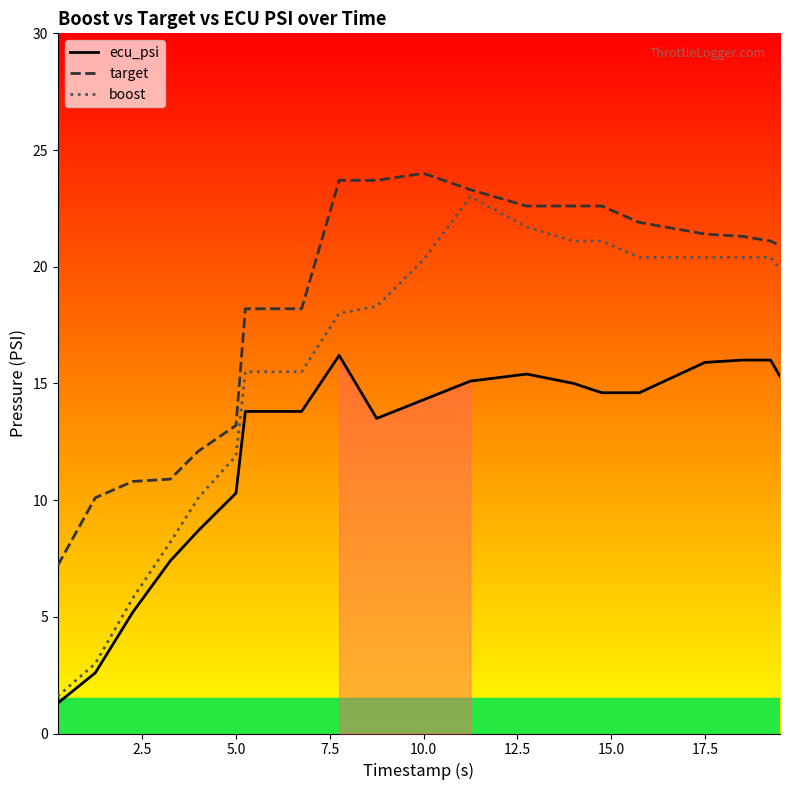

Where does the boost series first go above 19?

10.0